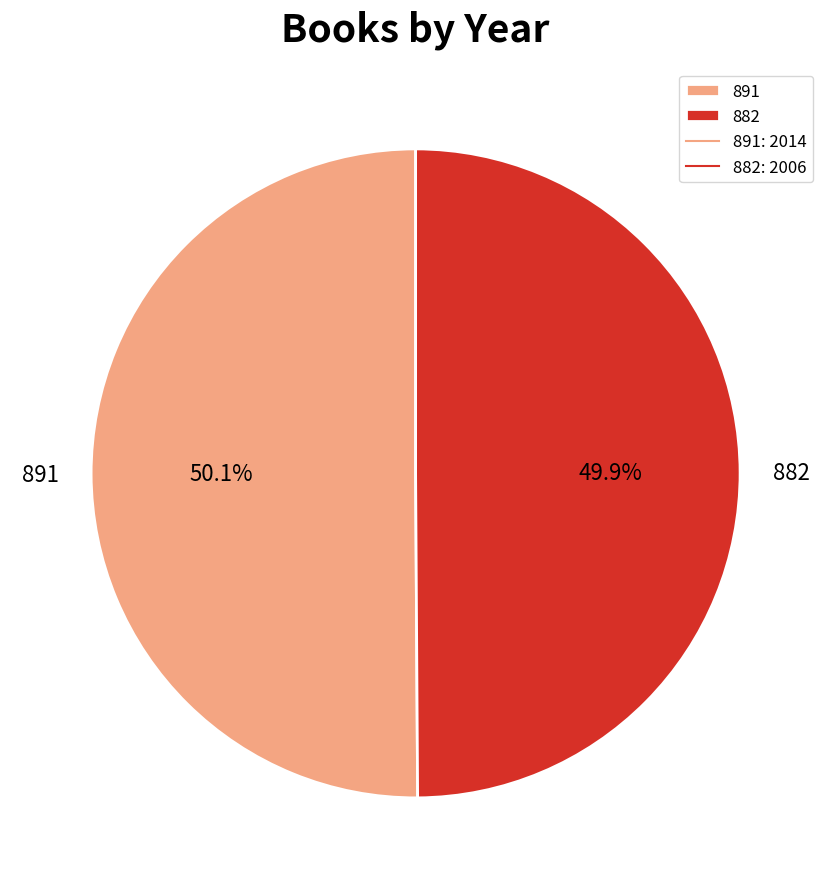

How many segments does this pie chart have?

2